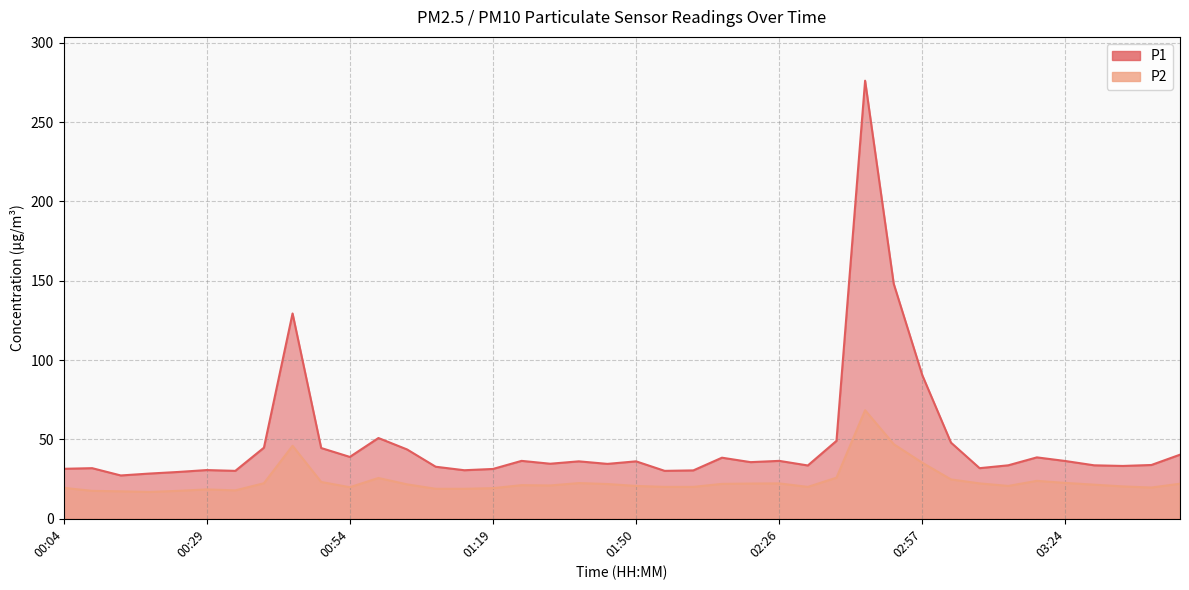

How many interior local valleys does the P1 series have?

11